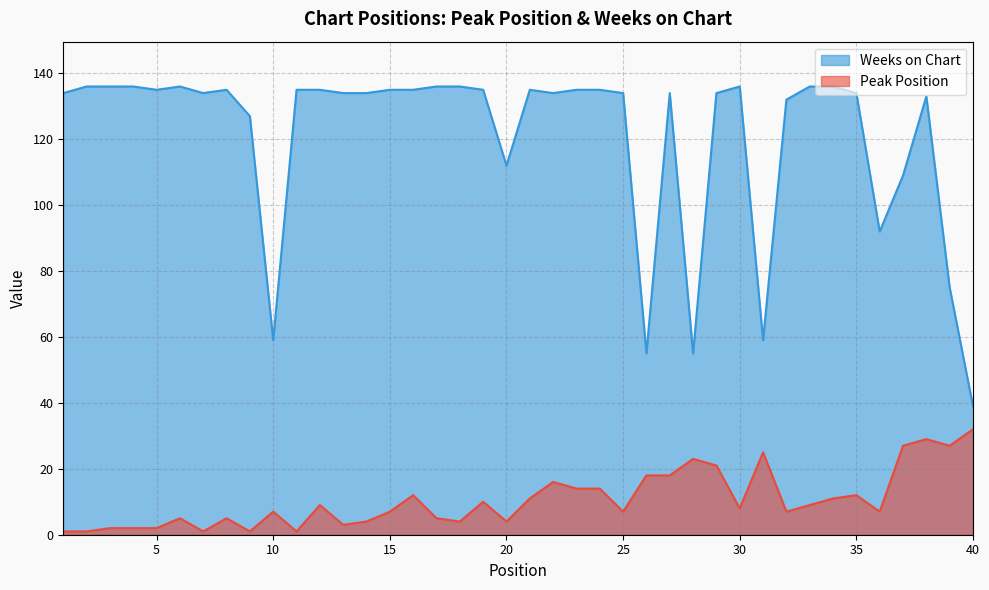

What is the sum of all Peak Position values?

422